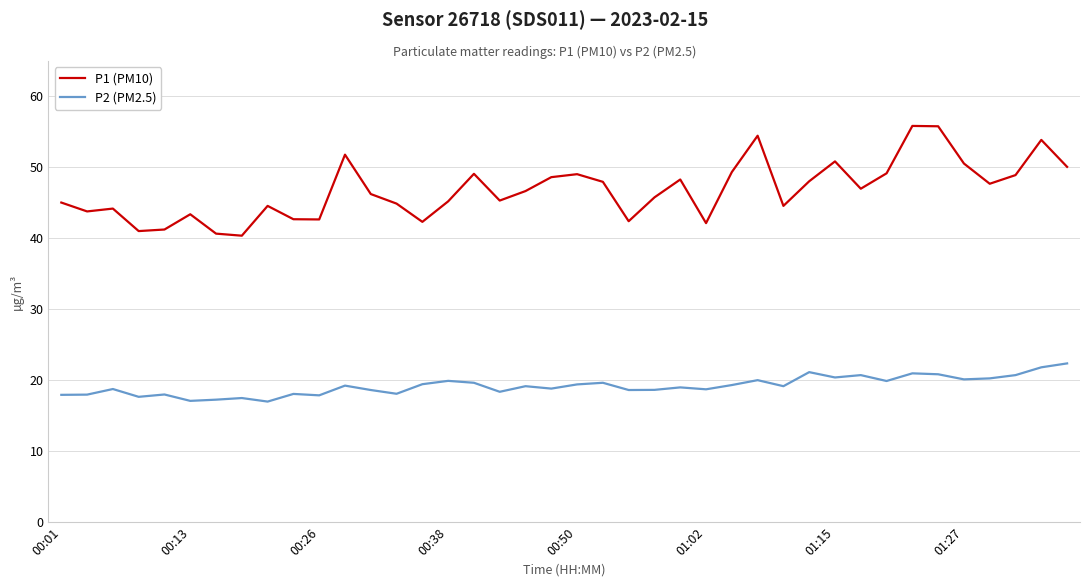

Which series has the largest total across all categories?

P1 (PM10)